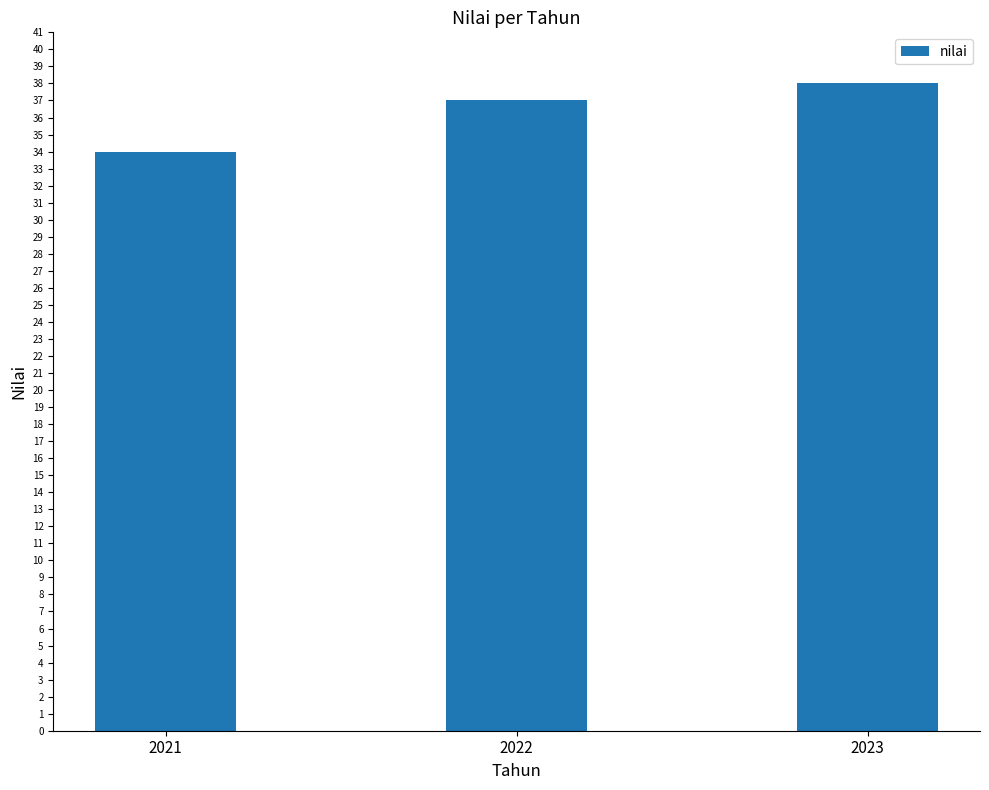

Read the value at 2023.

38